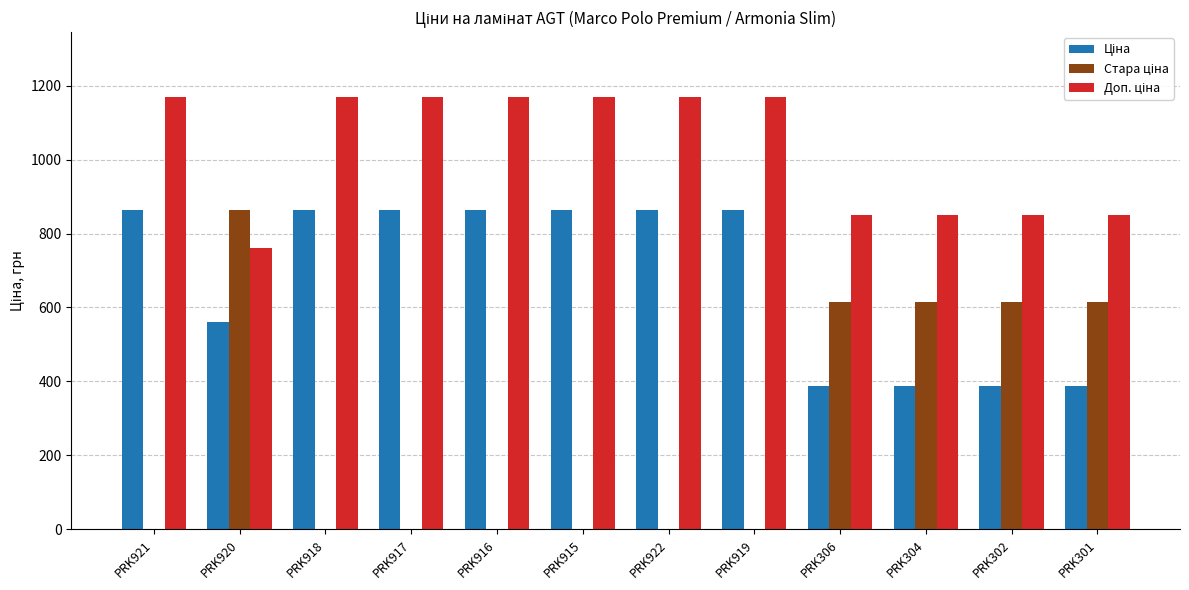

How many data points does each series have?

12